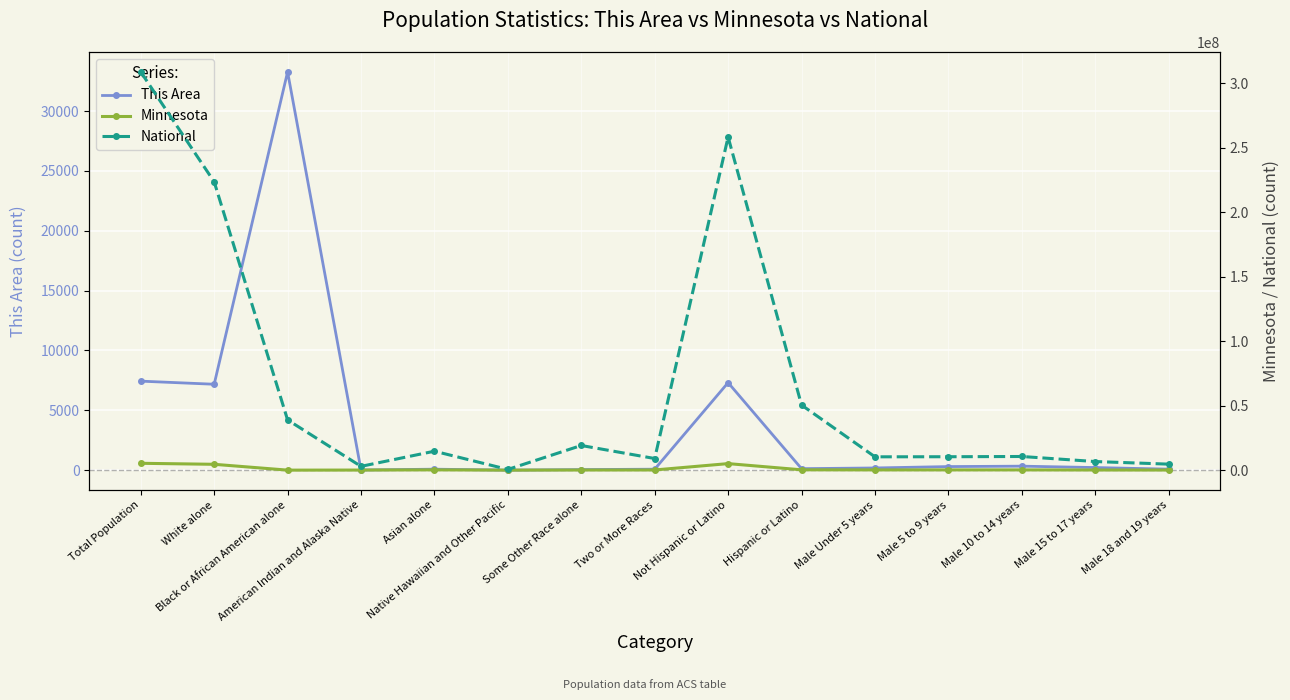

Is this an area chart (filled region under the line)?

No